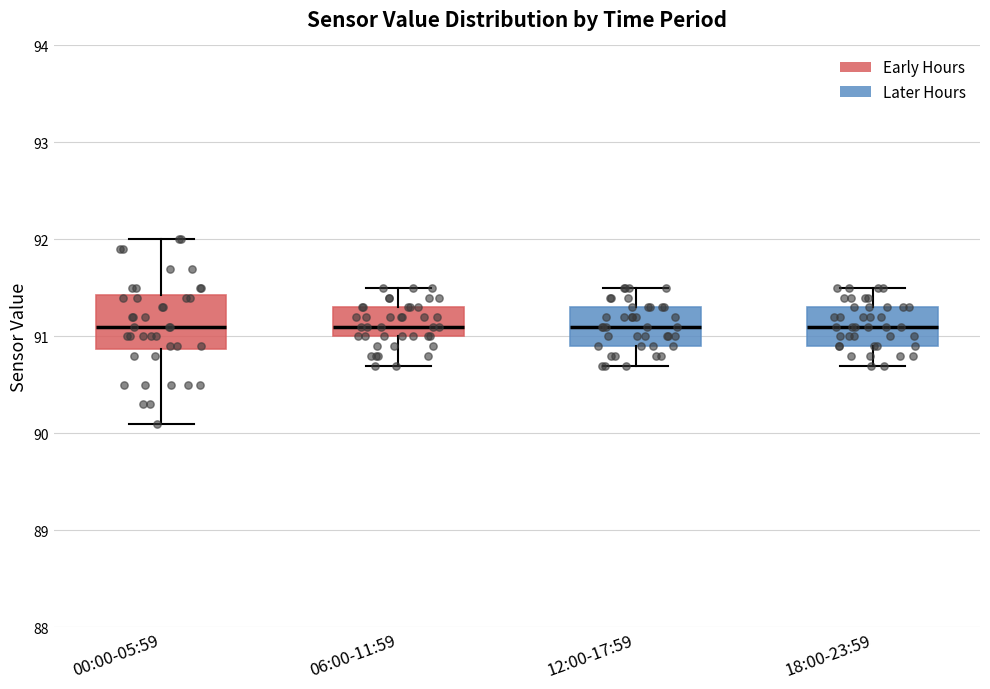

Where is the lower edge of the box for 18:00-23:59 on the y-axis? The values are not printed on the chart, so give them approximately, as read against the axis.

90.9